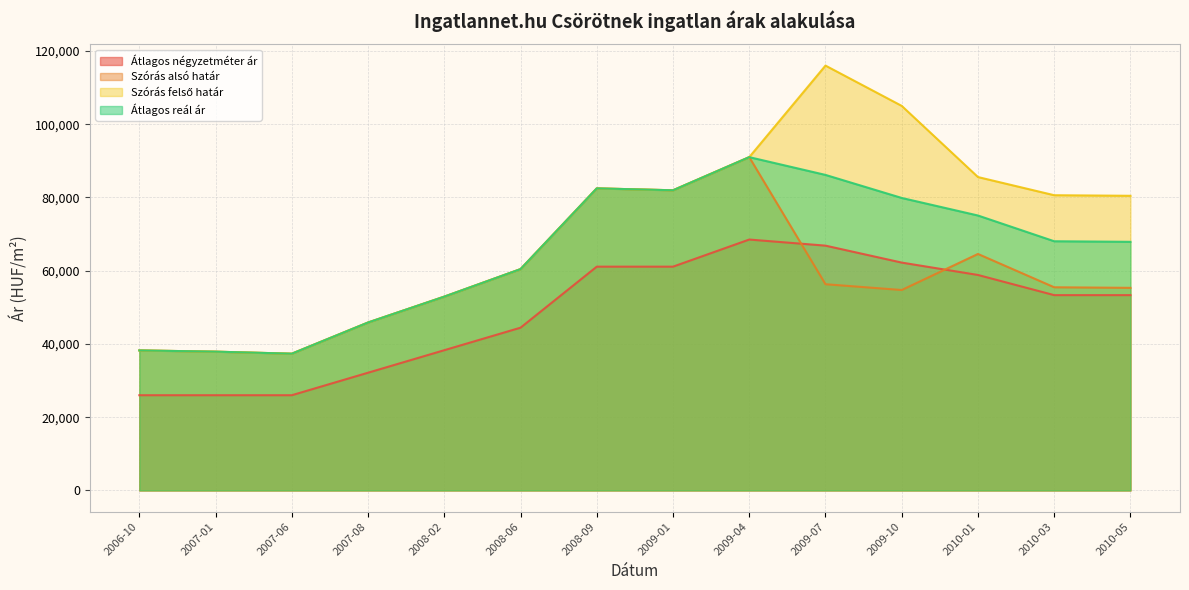

How many data points does each series have?

14